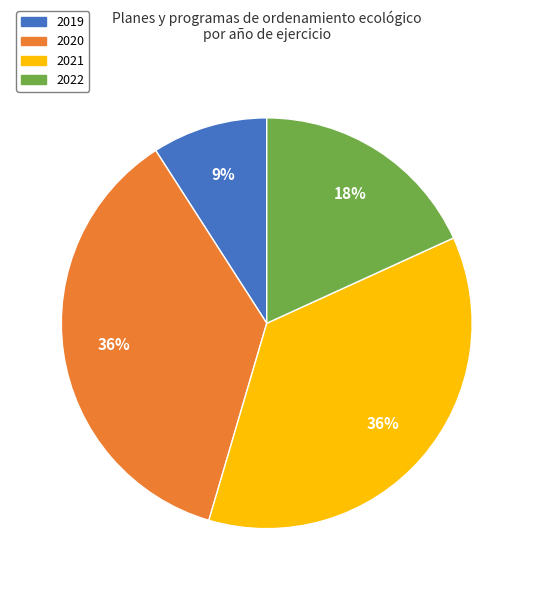

Count the number of slices in the pie.

4